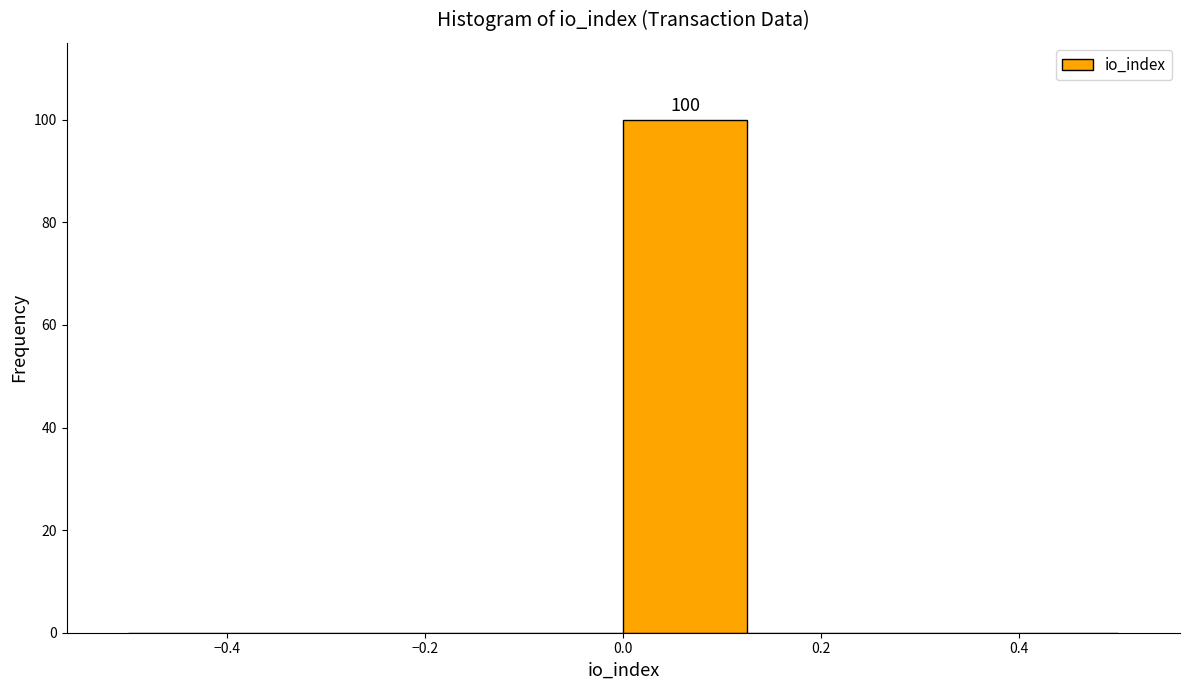

Which range on the x-axis has the tallest bar?

0.000 to 0.125